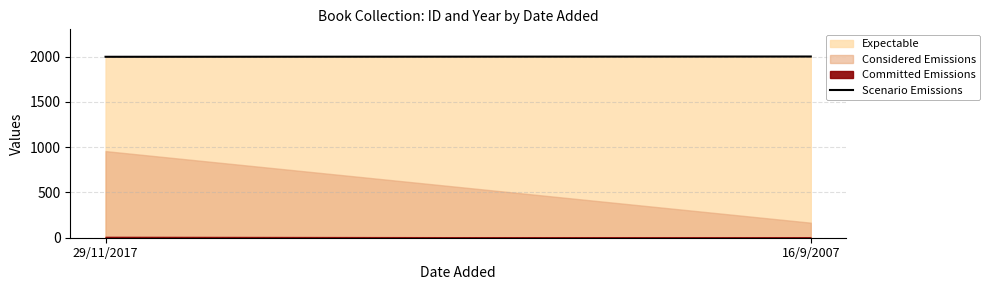

What is the label of the 2nd point from the right?

29/11/2017